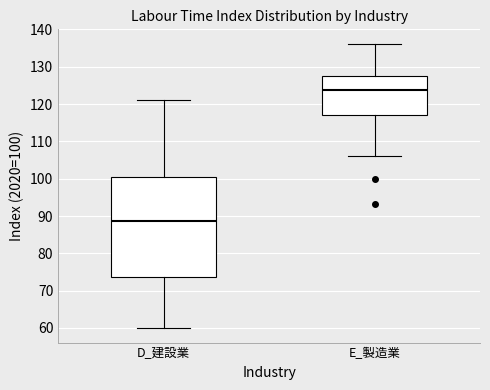

Which box has the lowest median line?

D_建設業